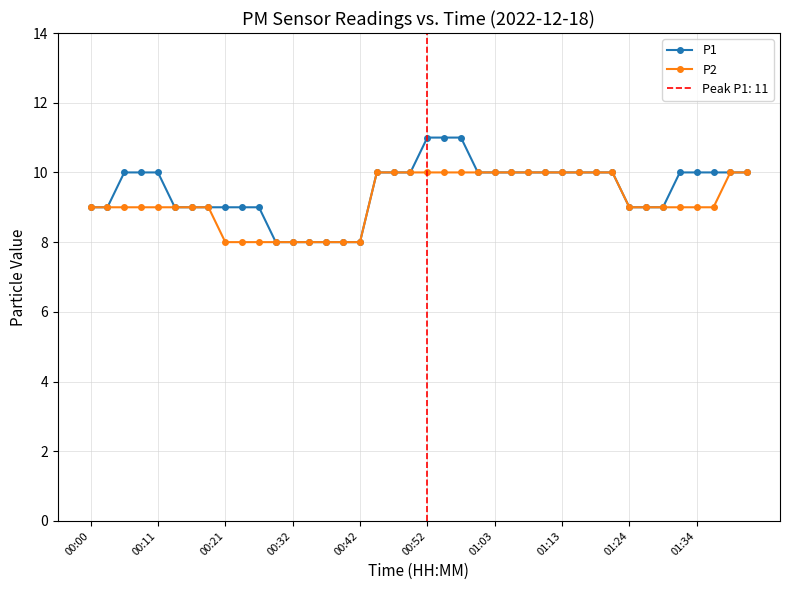

What is the maximum value for P1?

11